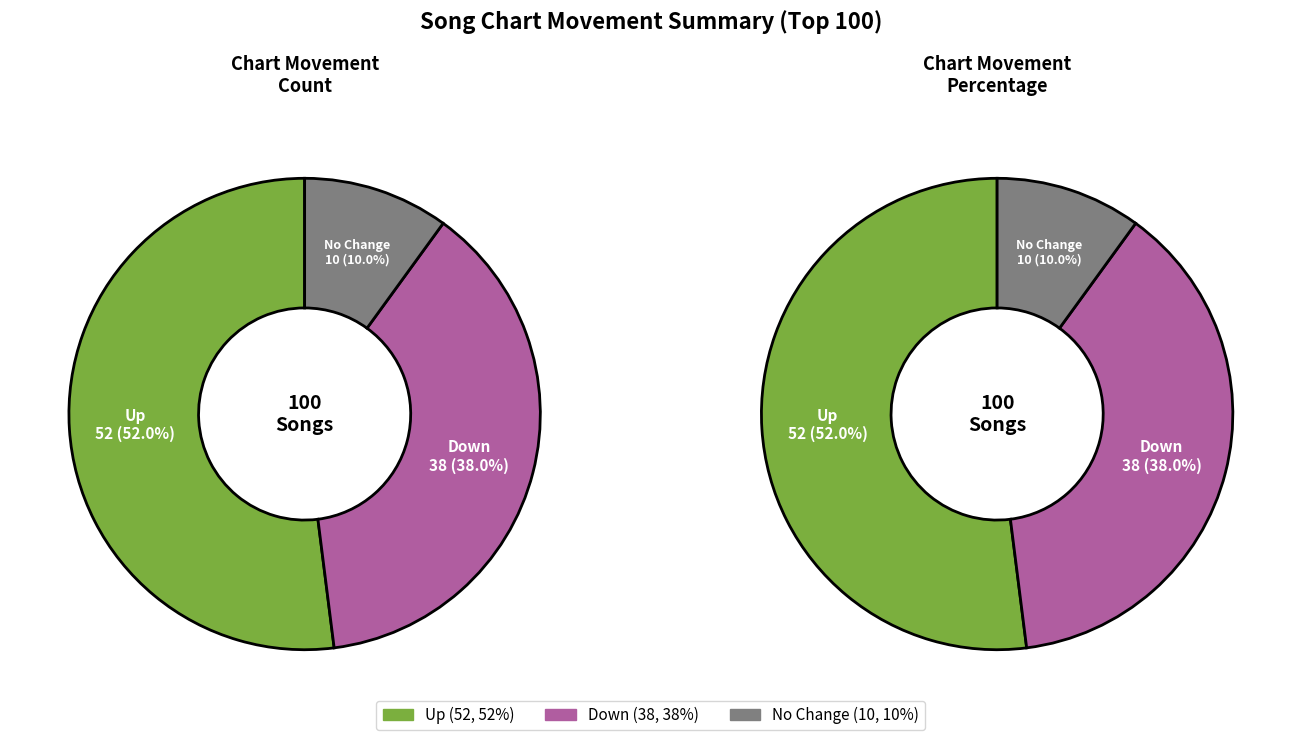

To the nearest percent, what is the average slice percentage?

33%